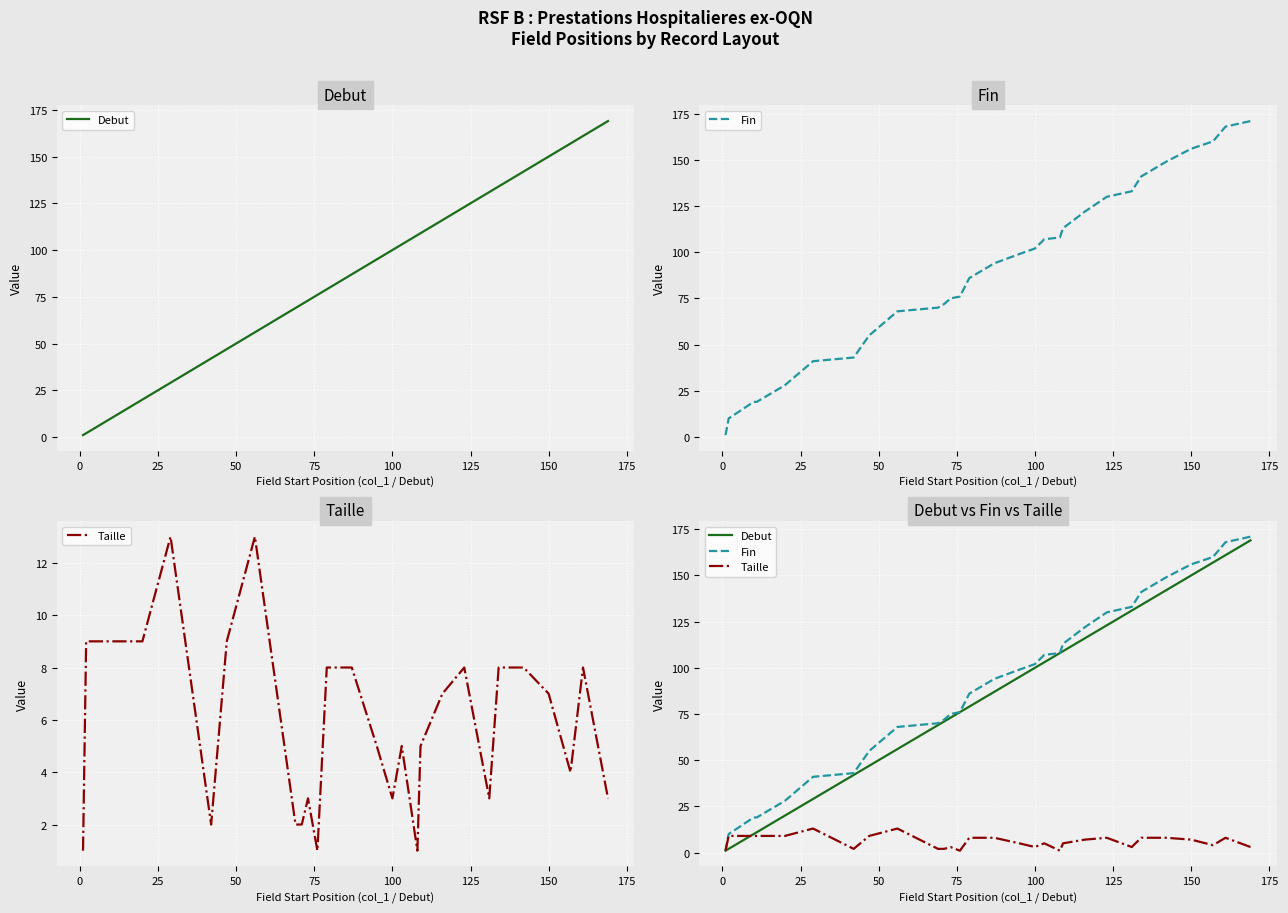

How many values in the Taille series exceed 7?

13